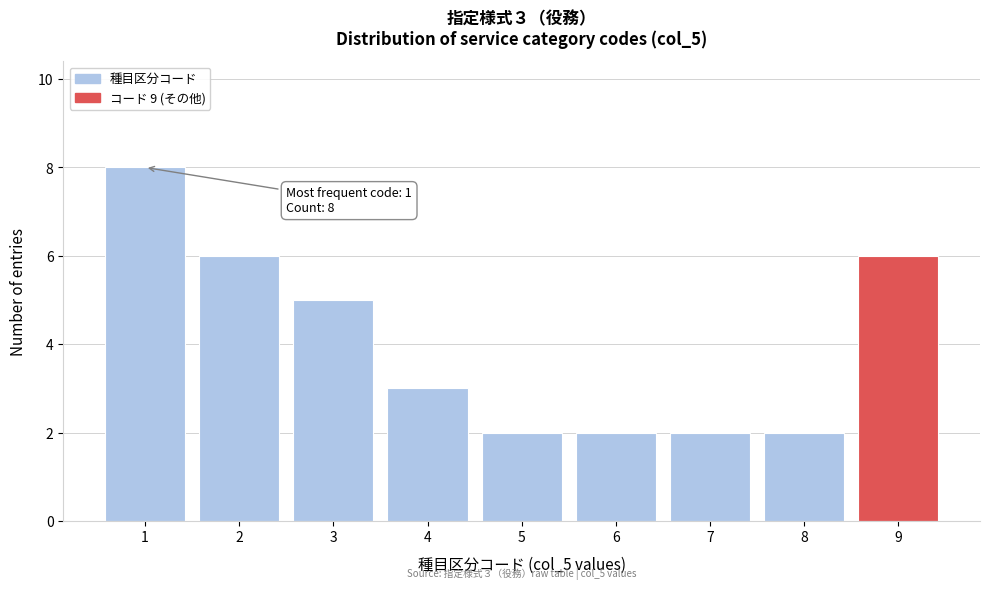

Reading right to left, what are all the values shown in this chart?

9=6	8=2	7=2	6=2	5=2	4=3	3=5	2=6	1=8